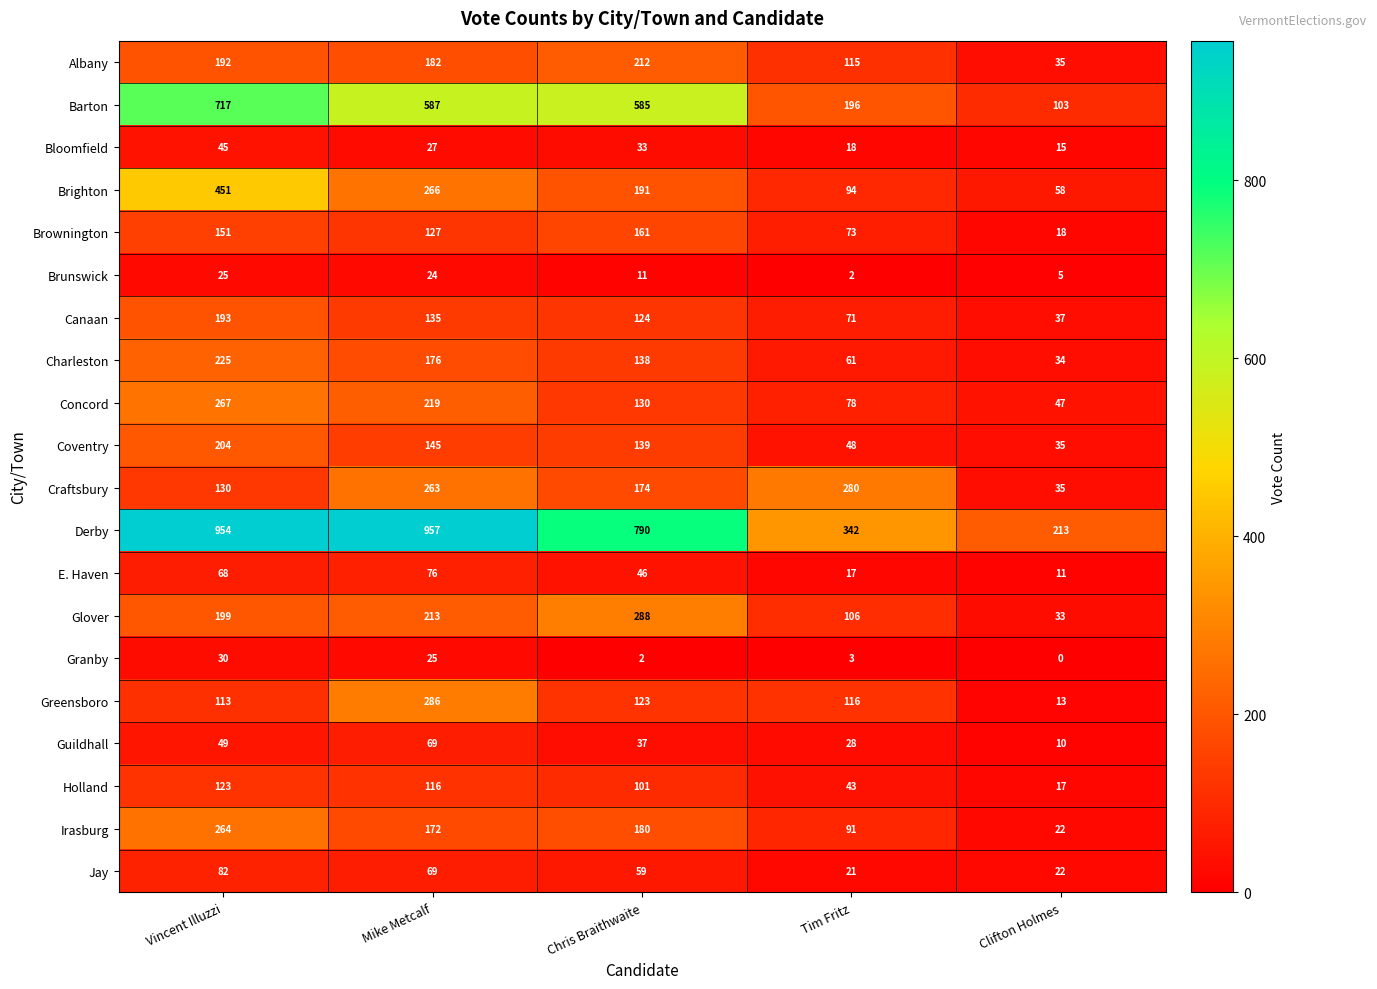

What is the difference between the second highest and minimum values in the Granby series?

25